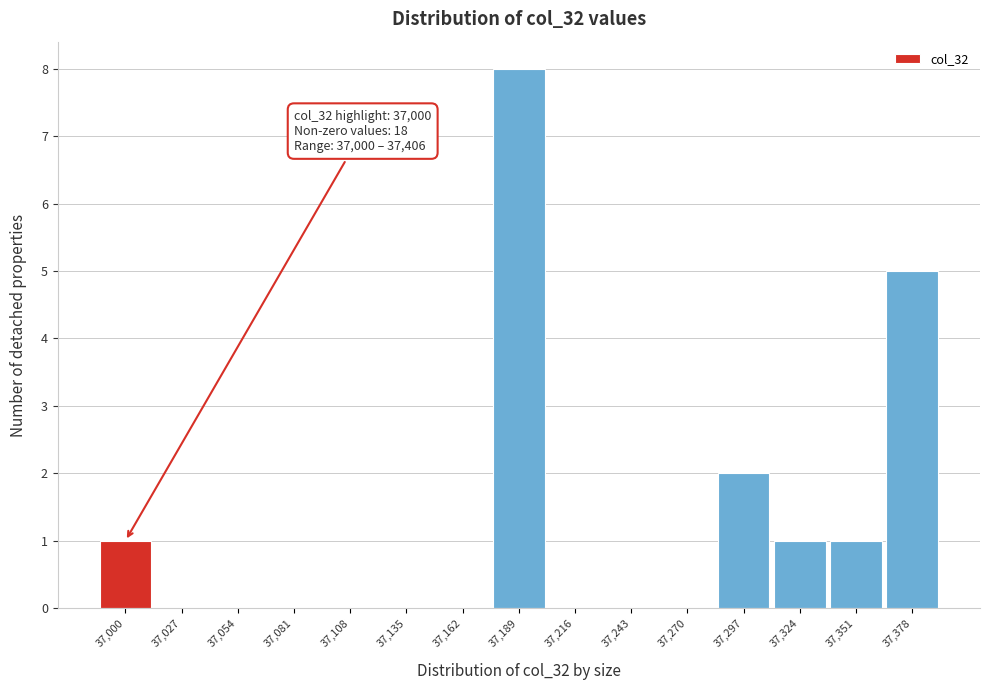

Reading left to right, list all the values displayed in this chart.

37,000=1	37,027=0	37,054=0	37,081=0	37,108=0	37,135=0	37,162=0	37,189=8	37,216=0	37,243=0	37,270=0	37,297=2	37,324=1	37,351=1	37,378=5